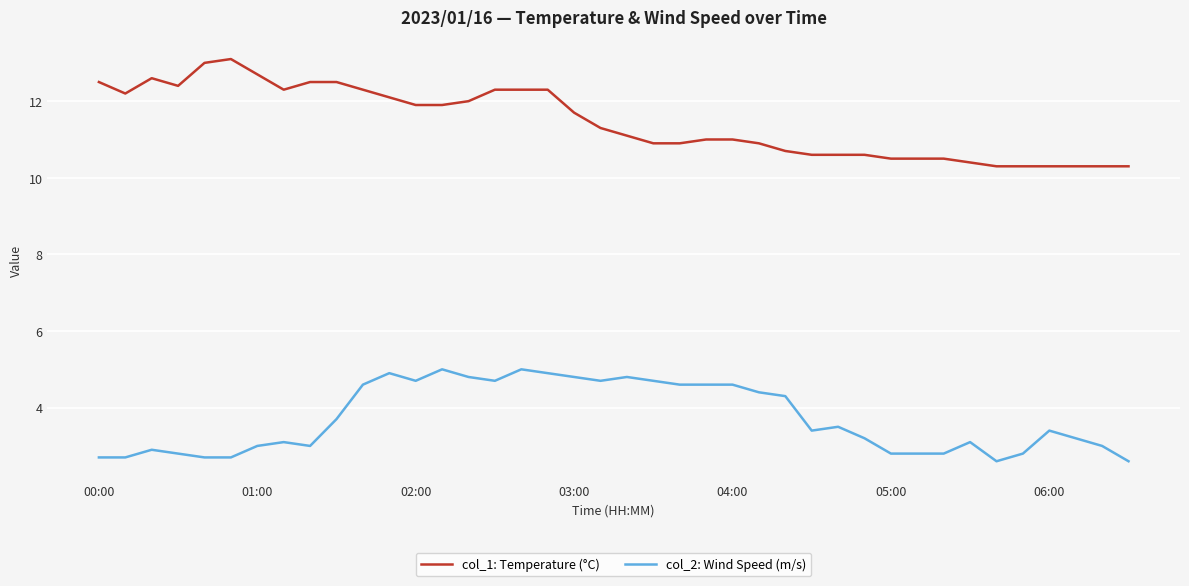

What is the difference between the maximum and minimum values in the col_2: Wind Speed (m/s) series?

2.4